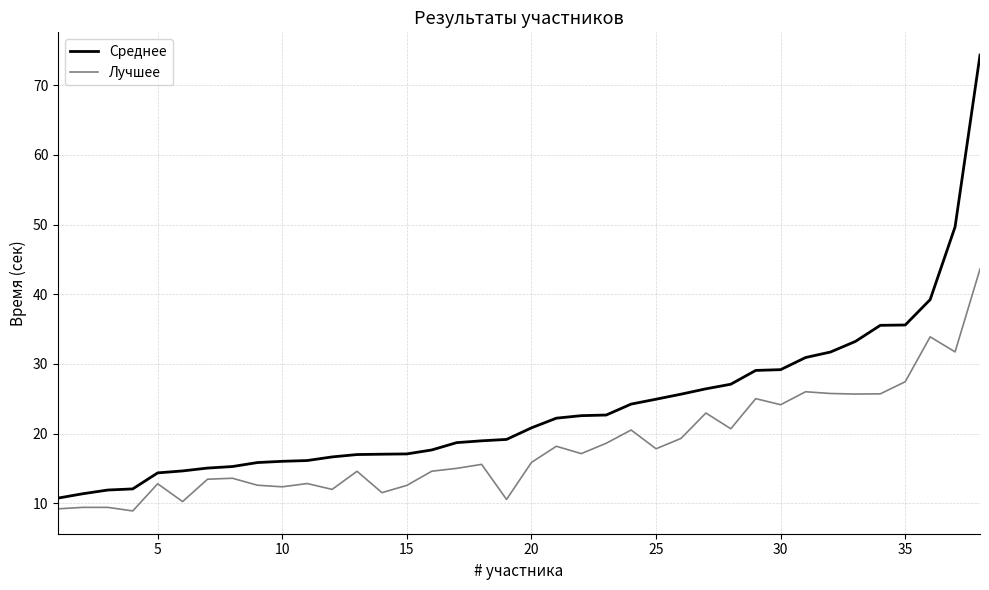

Which series has the largest total across all categories?

Среднее